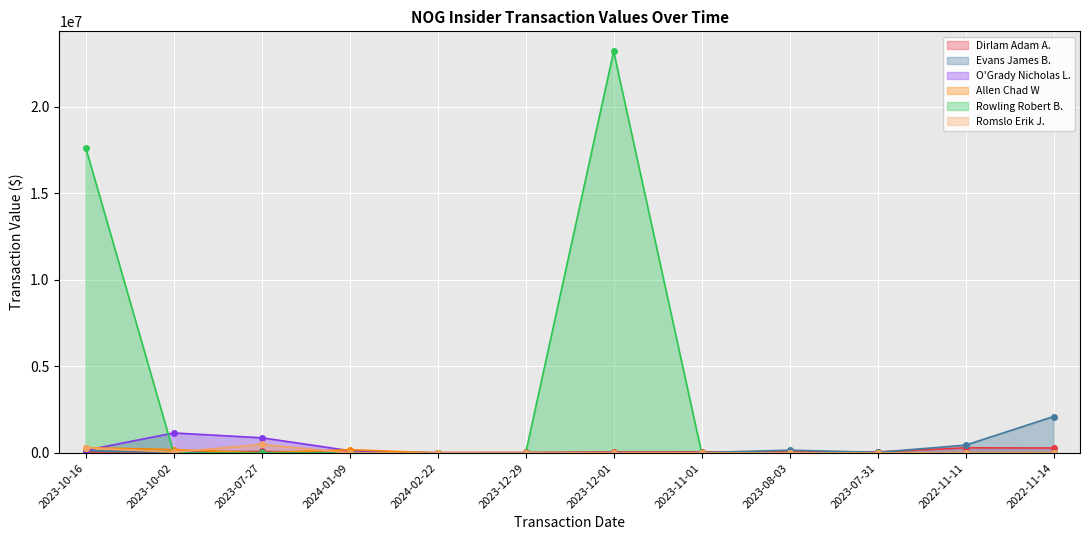

What is the difference between the highest and lowest values at 2023-08-03?

161812